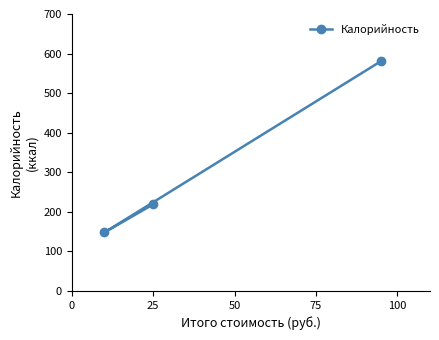

How many data points are less than 219?

1